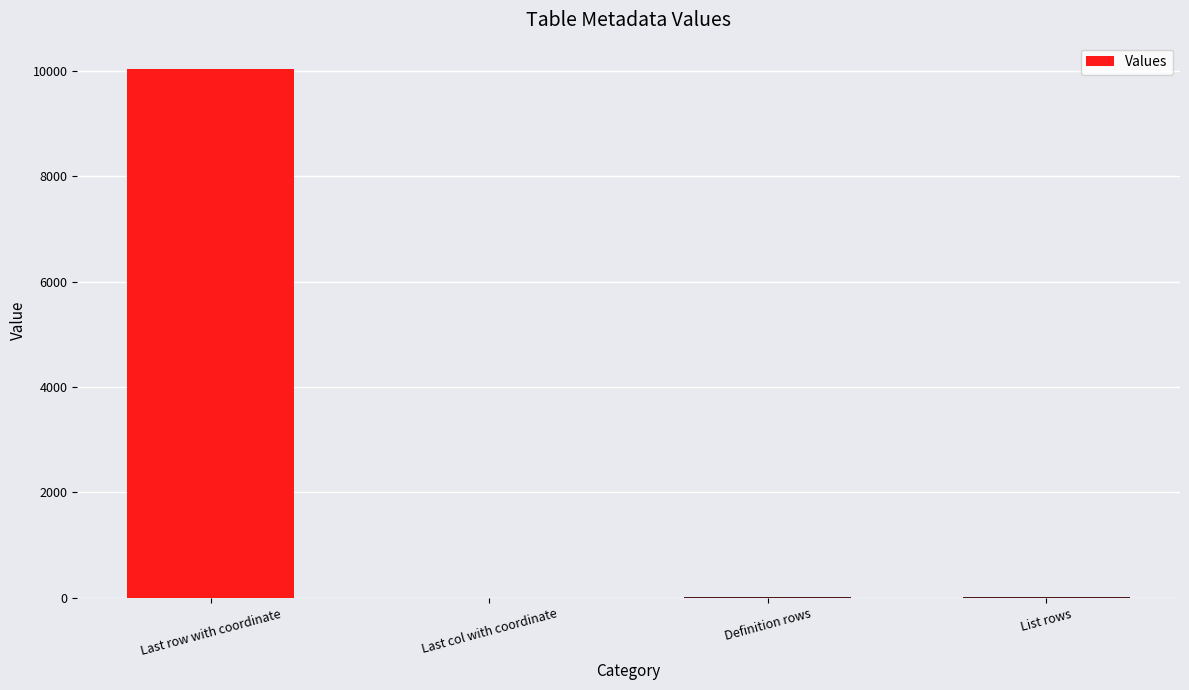

Which category has the highest value across all series?

Last row with coordinate